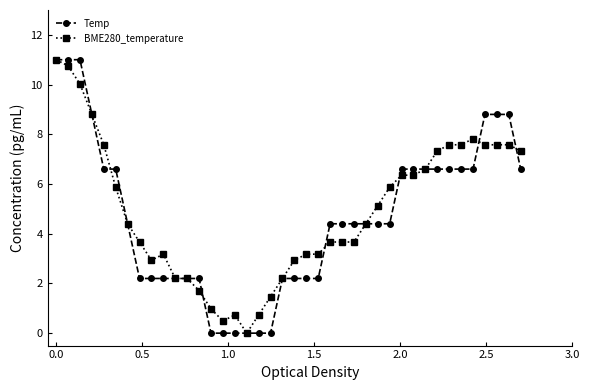

Which series ends up on top after the final intersection of BME280_temperature and Temp?

BME280_temperature